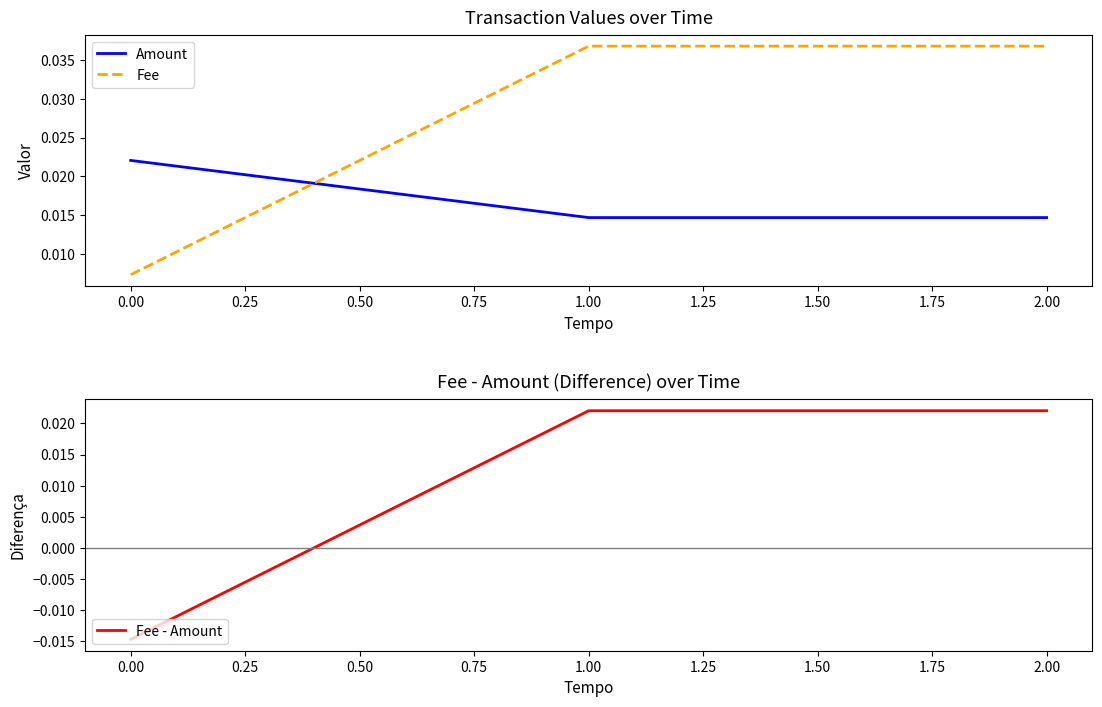

Count the Fee - Amount values in the range 0 to 1.

2